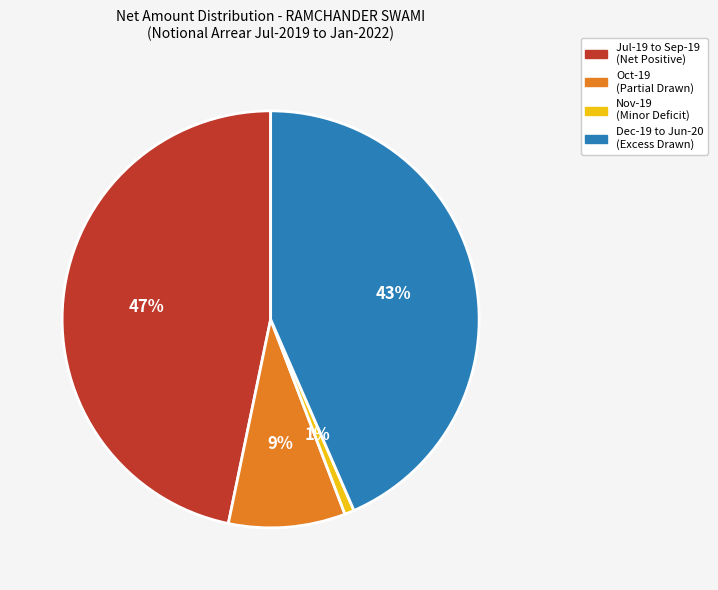

Is there any slice that represents more than half of the pie?

No